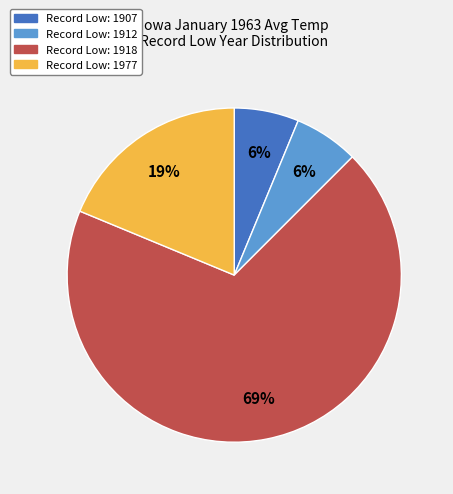

To the nearest percent, what is the average slice percentage?

25%